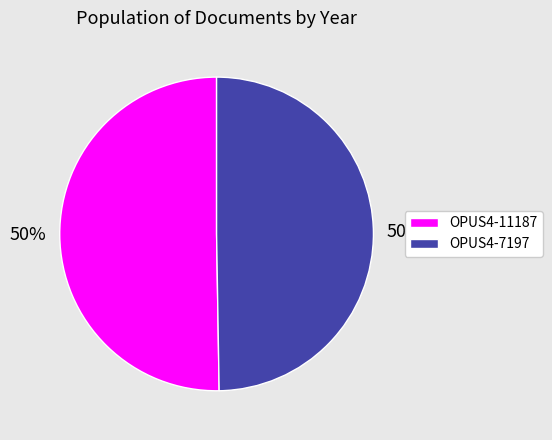

The OPUS4-11187 slice represents 42% of the pie. True or false?

False